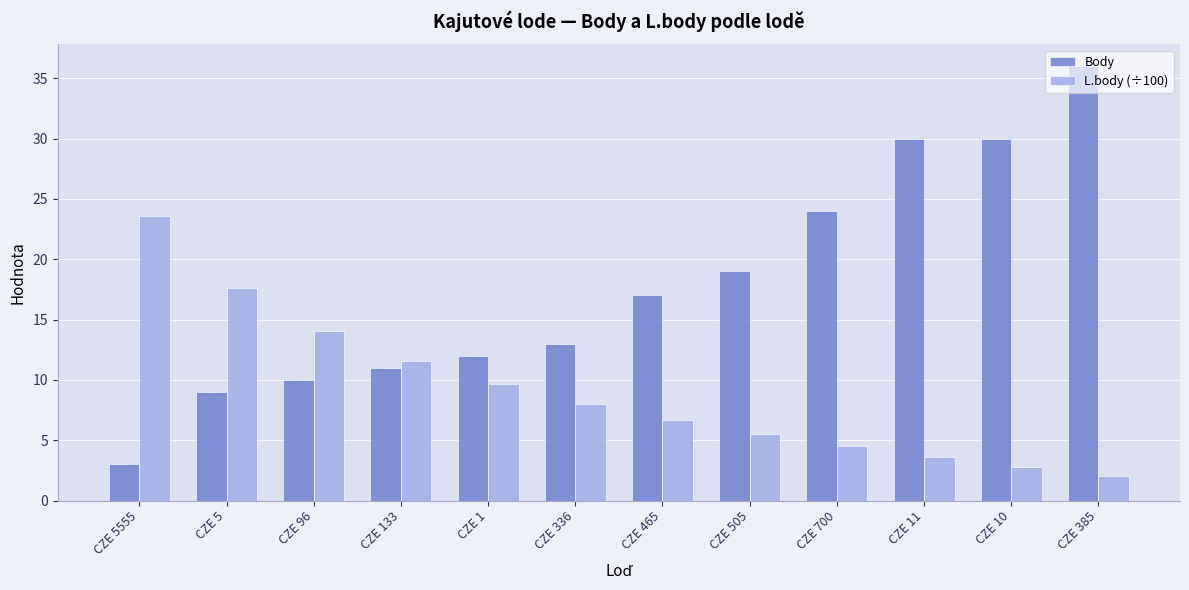

The L.body (÷100) series shows 12.9 at CZE 1. True or false?

False